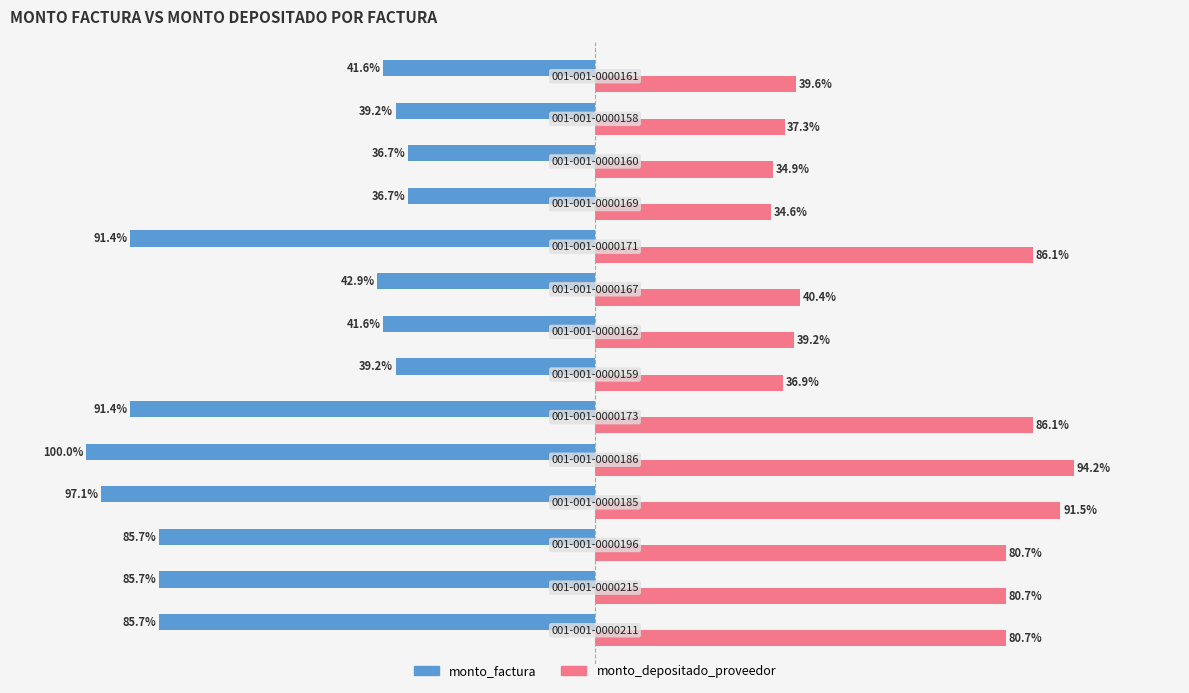

Rank the series by their maximum value, from highest to lowest.

monto_depositado_proveedor, monto_factura